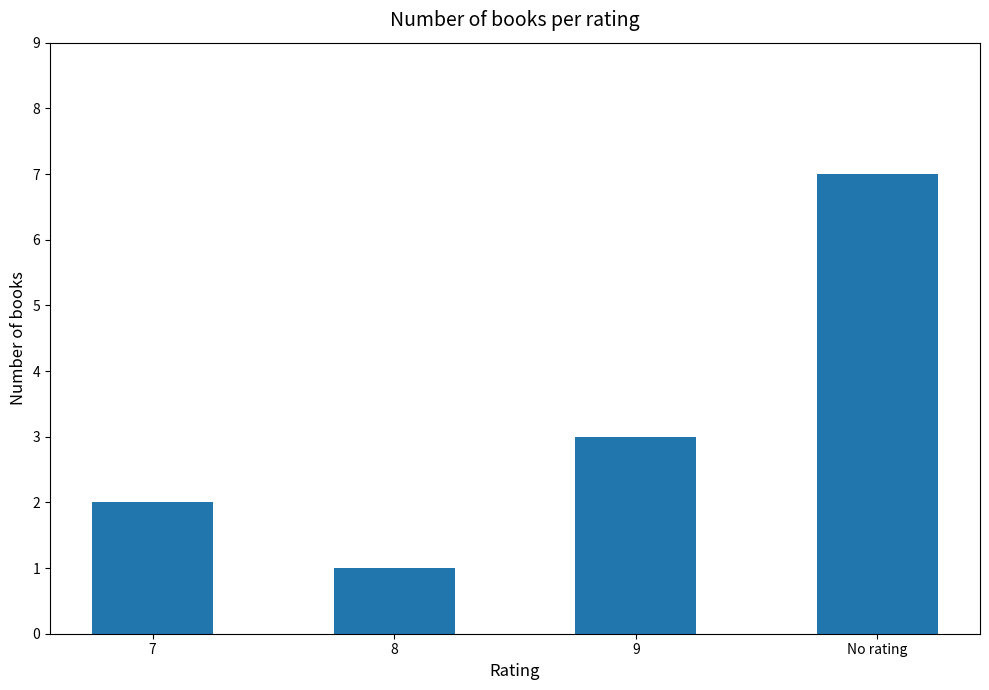

Which category has the lowest value across all series?

8